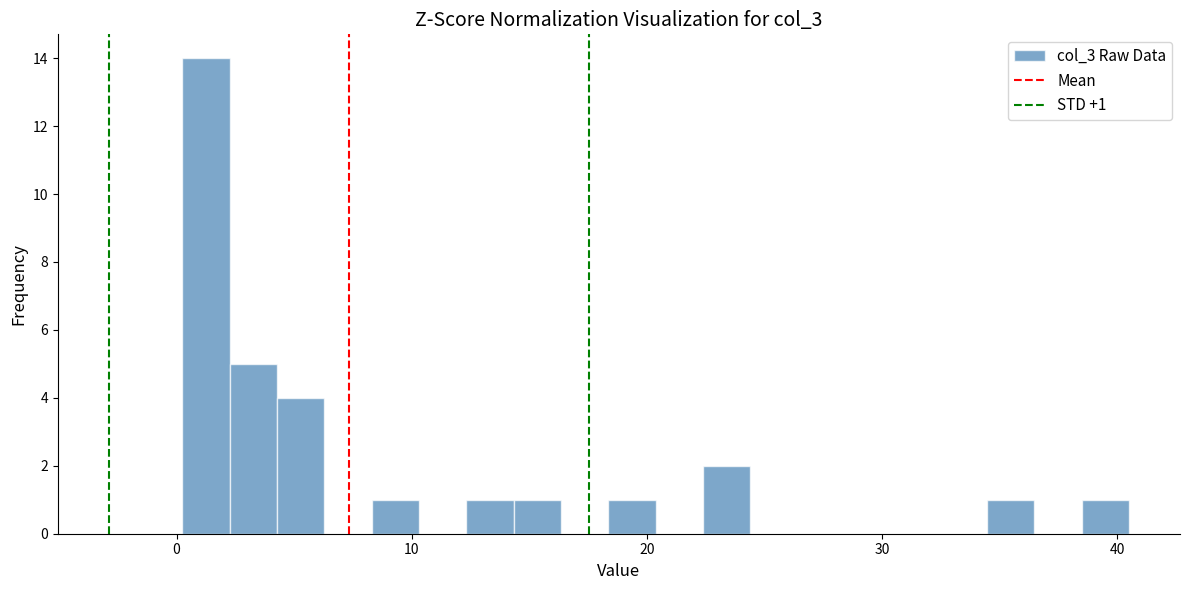

Around what value on the x-axis is the tallest bar? Give the approximate position of its centre, as read against the axis.

1